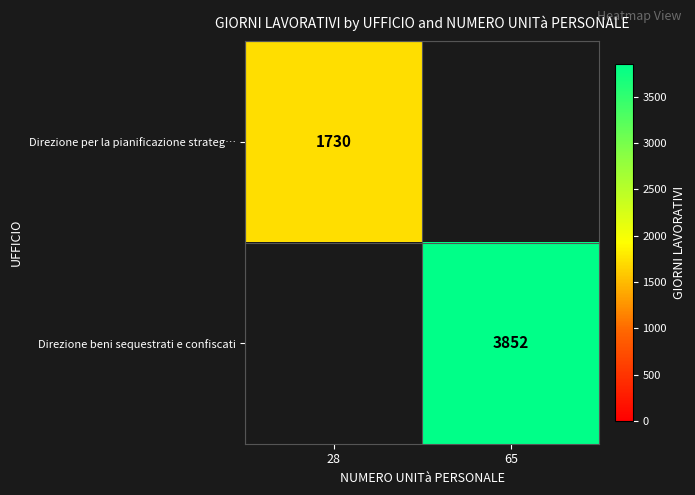

Is it true that Direzione beni sequestrati e confiscati equals 6871 at 65?

False